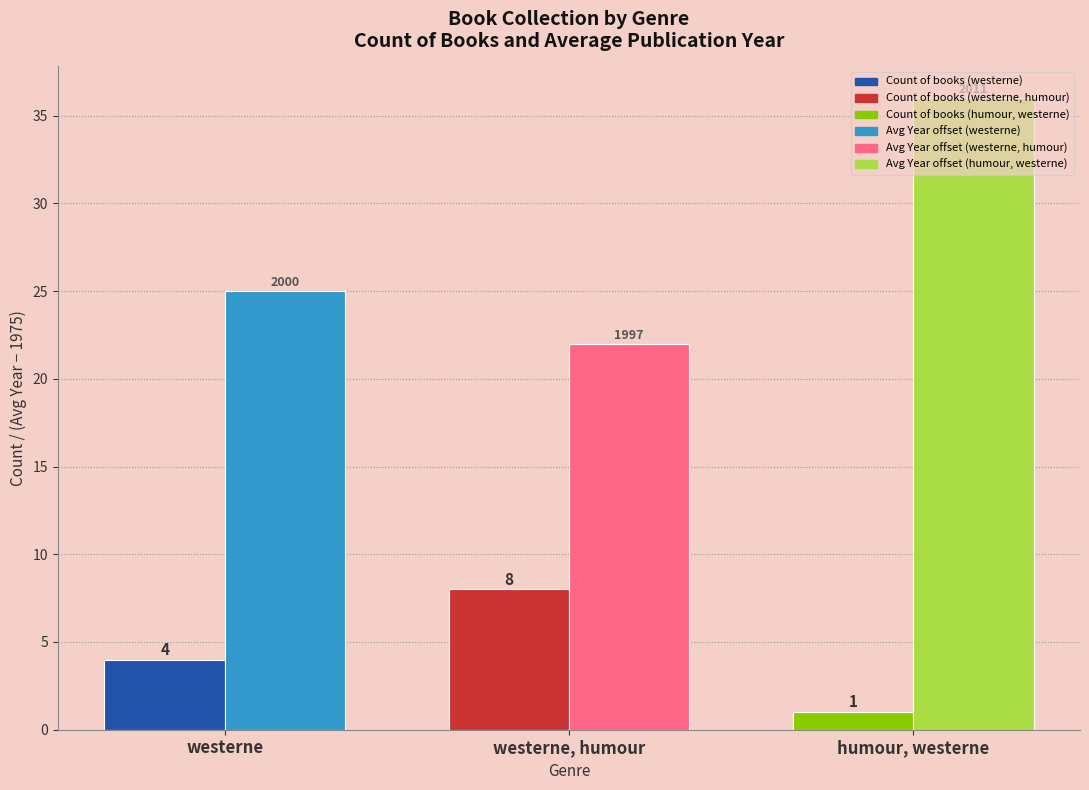

What is the total value across all series at humour, westerne?

37